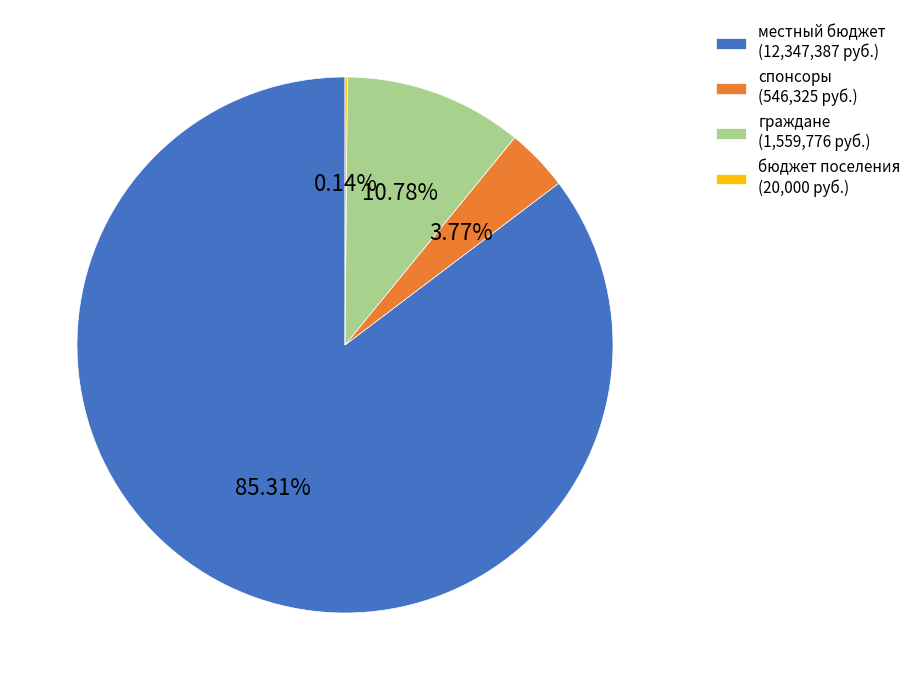

Does граждане (1,559,776 руб.) account for over 50% of the chart?

No